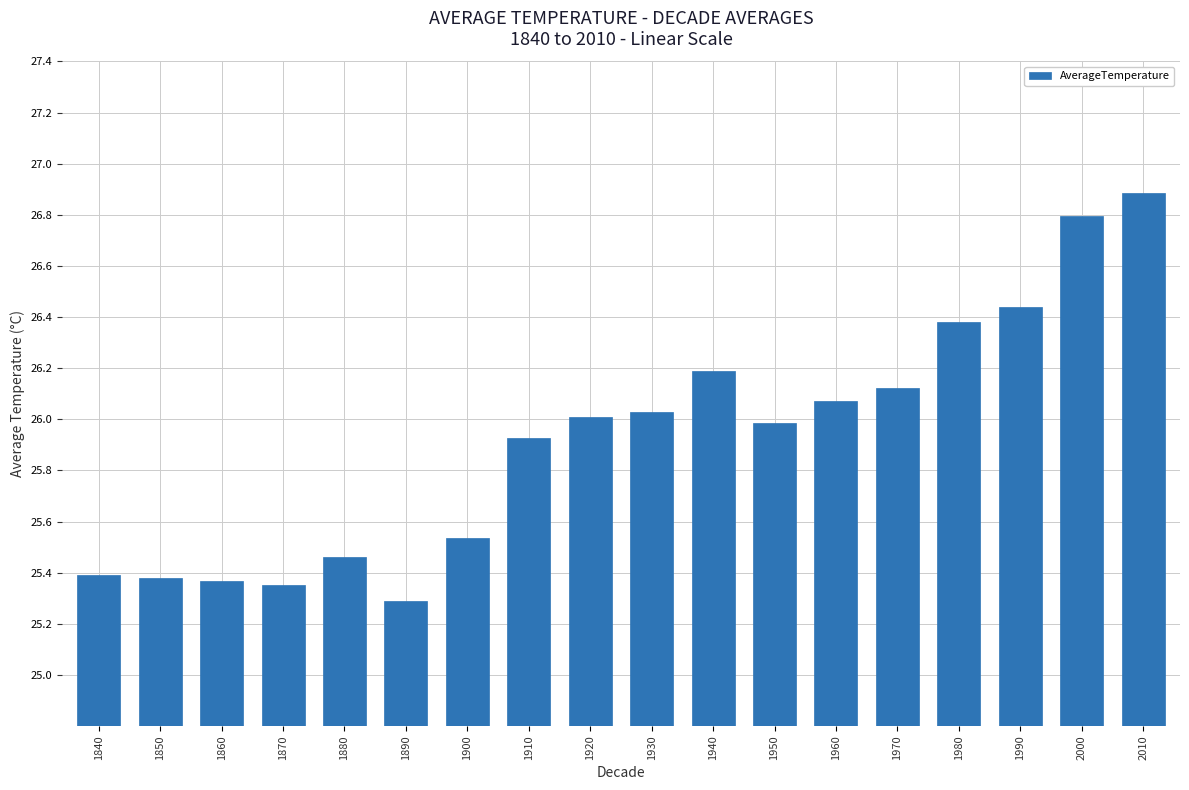

What is the change in value from 1890 to 1910?

+0.6